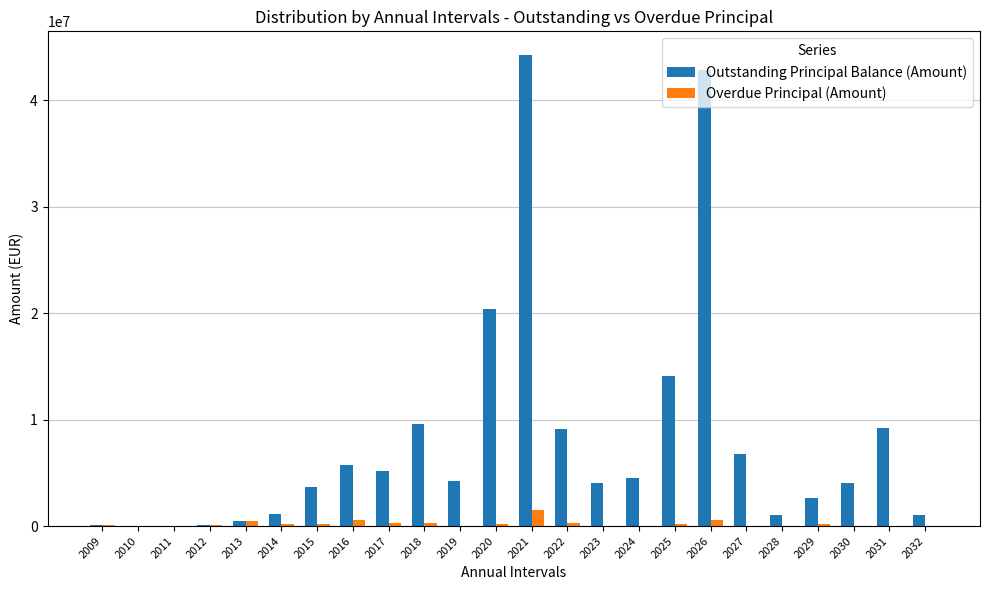

Is the value of Outstanding Principal Balance (Amount) at 2021 greater than the value of Overdue Principal (Amount) at 2028?

Yes